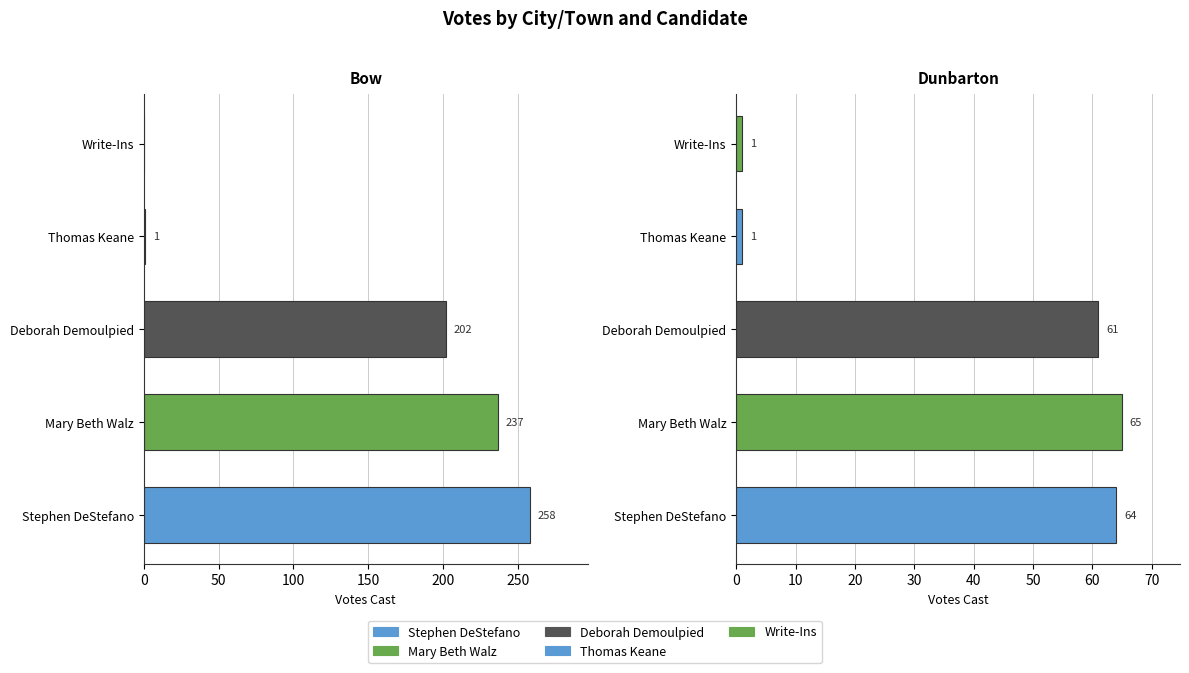

What is the highest value of the Deborah Demoulpied series?

202